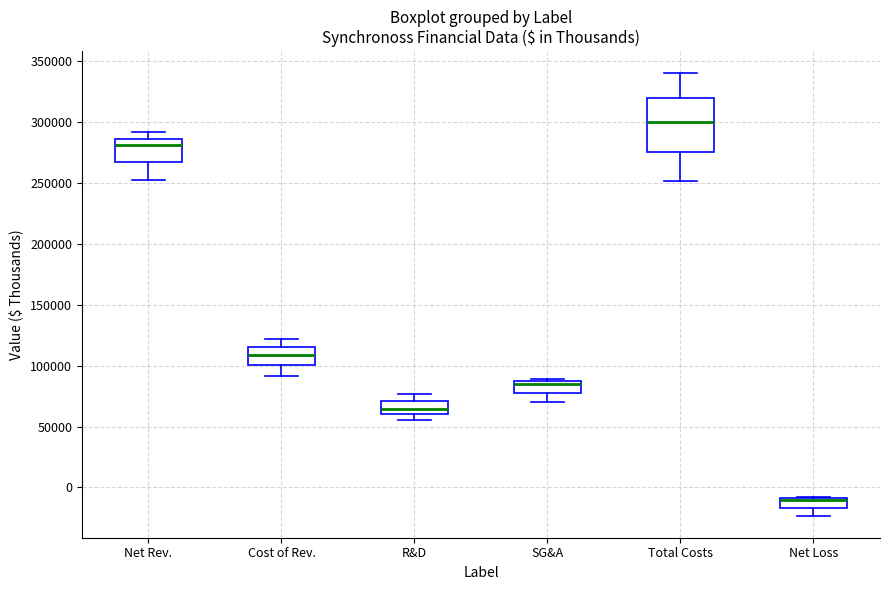

Reading left to right, transcribe this box plot: for each box, give where its median line is, the range the box spans, and where its two whiskers end, as read against the y-axis. The values are not printed on the chart, so give them approximately, as read against the axis.

Net Rev.: median 280000, box 265000 to 285000, whiskers 255000 to 290000
Cost of Rev.: median 110000, box 100000 to 115000, whiskers 90000 to 120000
R&D: median 65000, box 60000 to 70000, whiskers 55000 to 75000
SG&A: median 85000 (just below the box's upper edge), box 80000 to 85000, whiskers 70000 to 90000
Total Costs: median 300000, box 275000 to 320000, whiskers 250000 to 340000
Net Loss: median -10000 (drawn on the box's upper edge), box -15000 to -10000, whiskers -25000 to -10000